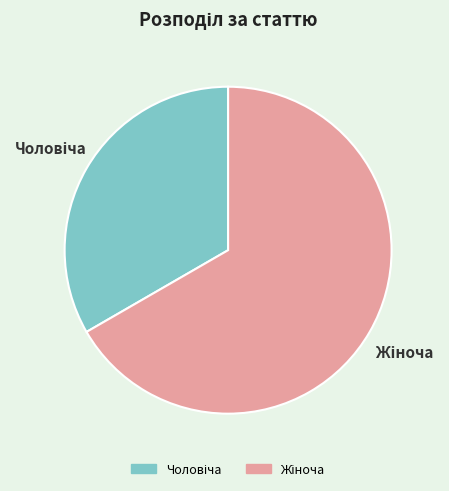

Is there a majority slice in this chart?

Yes